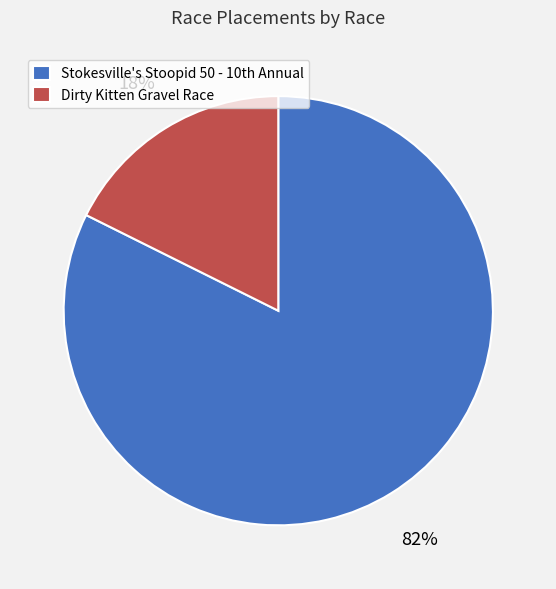

What is the smallest slice in the pie chart?

Dirty Kitten Gravel Race